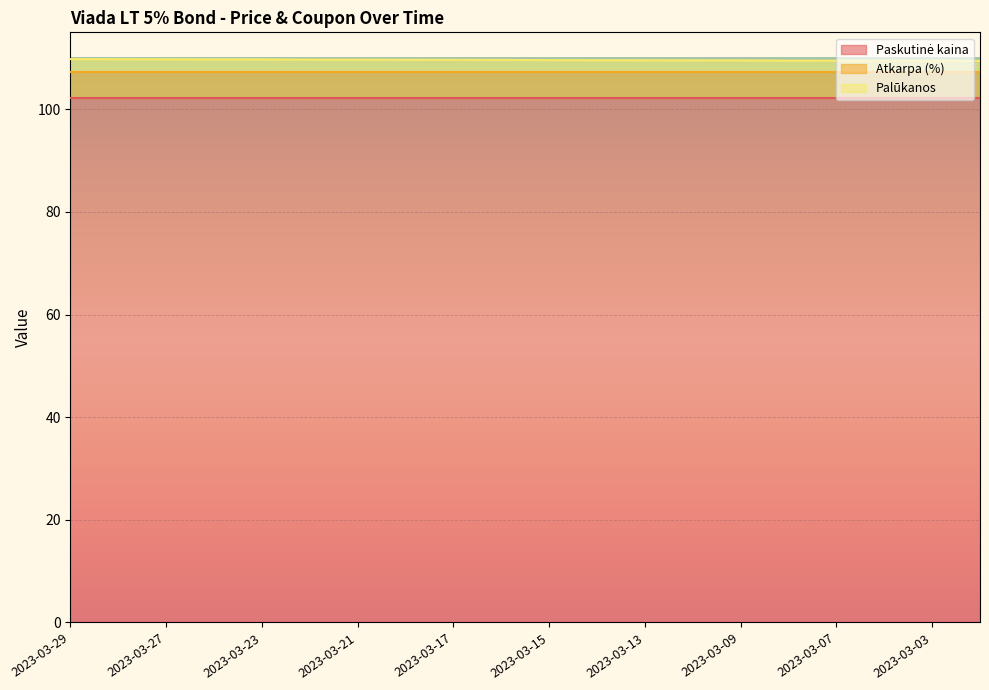

What is the average value of the Atkarpa (%) series?

5.0